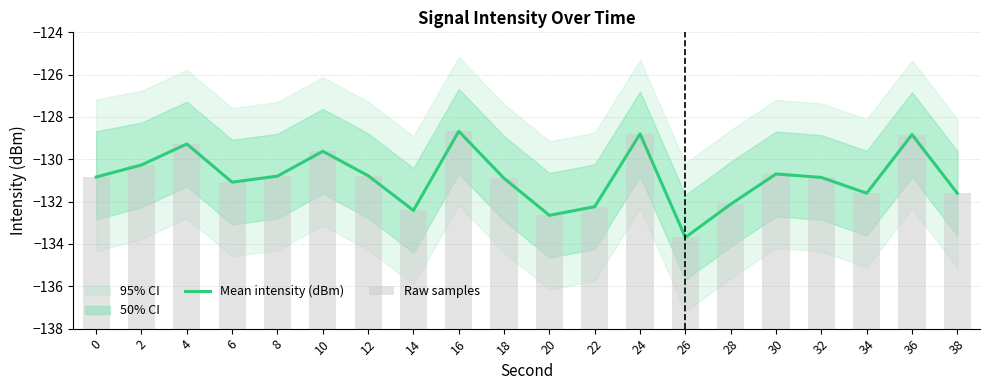

Are the bars horizontal?

No